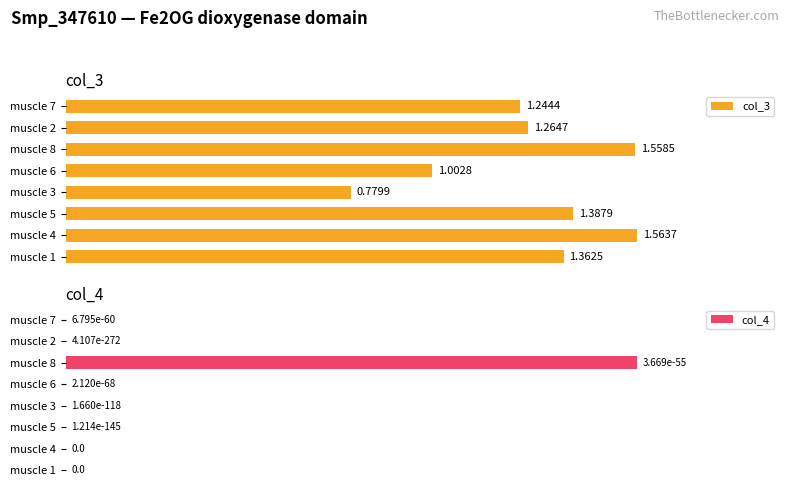

Which category has the highest value in the col_3 series?

muscle 4